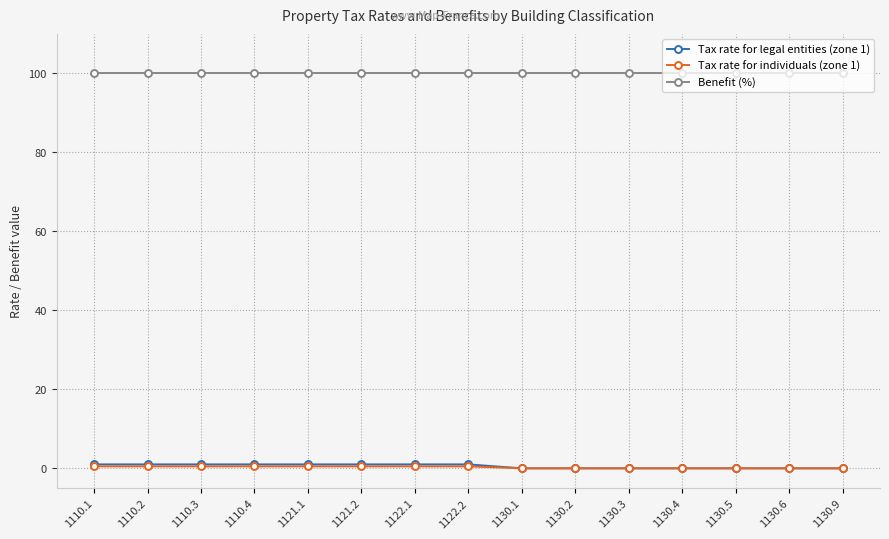

What is the difference between the highest and lowest values at 1110.1?

99.5